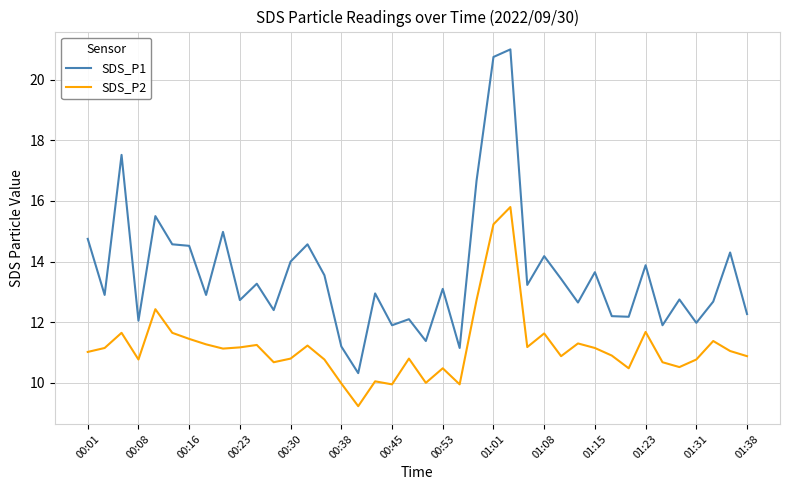

Which series has the largest total across all categories?

SDS_P1